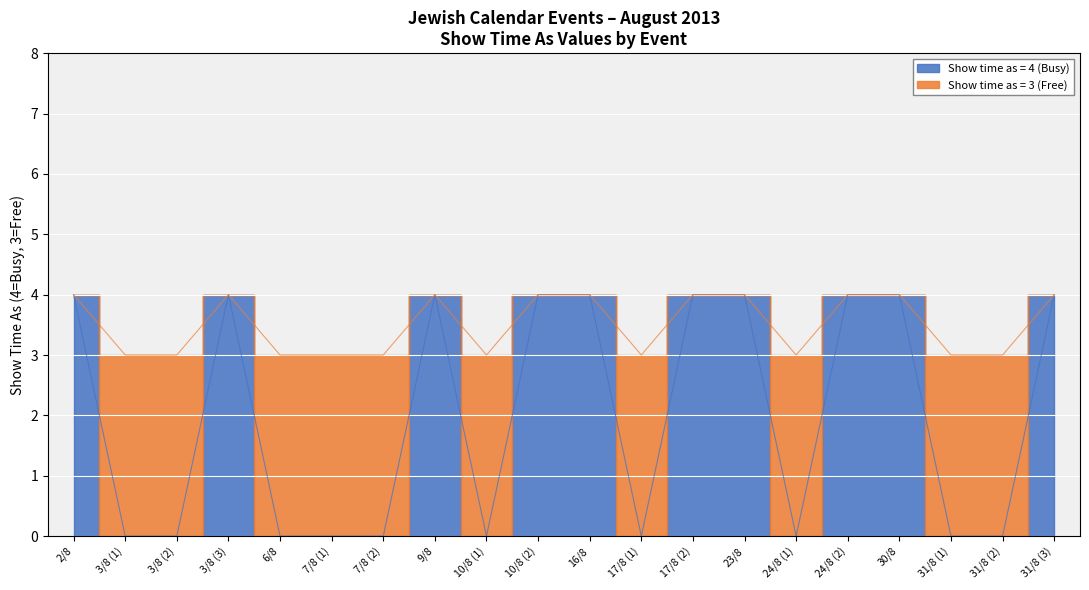

List the series in order of their peak value, highest first.

Show time as = 4 (Busy), Show time as = 3 (Free)